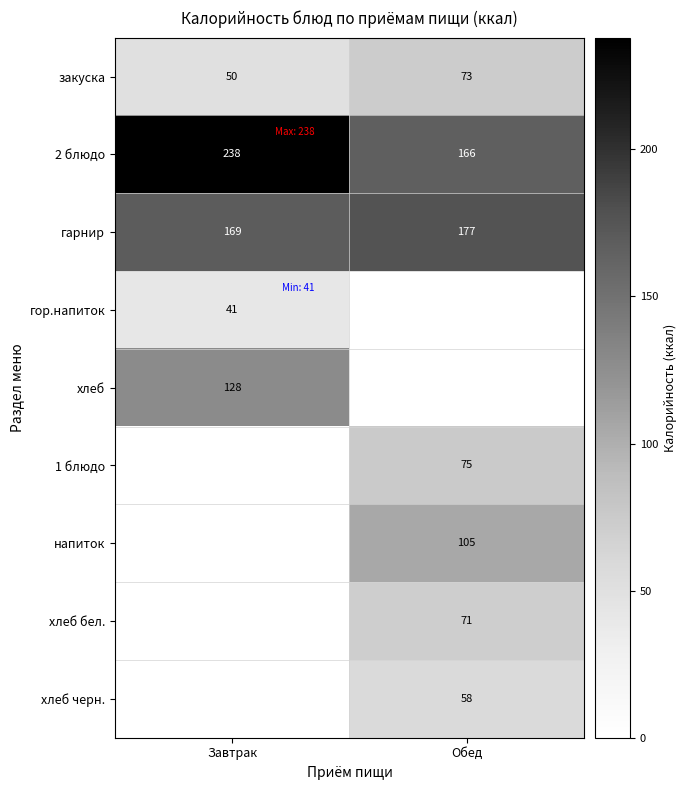

Is the value of 1 блюдо at Обед greater than the value of хлеб черн. at Обед?

Yes